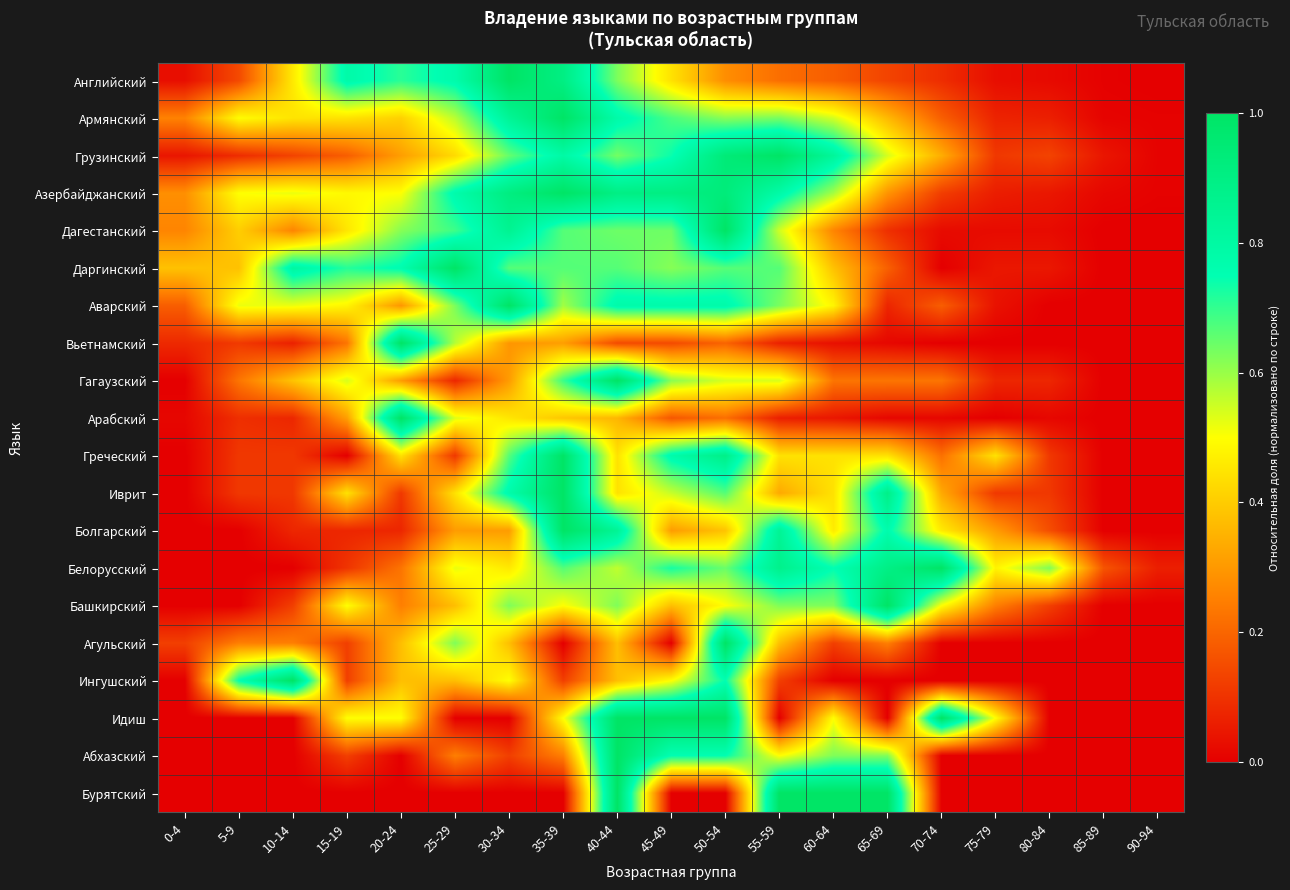

Reading left to right, extract all data points from this chart.

Английский: 0-4=0.0	5-9=0.1	10-14=0.5	15-19=0.8	20-24=0.7	25-29=0.8	30-34=1.0	35-39=0.9	40-44=0.6	45-49=0.4	50-54=0.3	55-59=0.2	60-64=0.2	65-69=0.1	70-74=0.1	75-79=0.0	80-84=0.0	85-89=0.0	90-94=0.0
Армянский: 0-4=0.3	5-9=0.5	10-14=0.4	15-19=0.4	20-24=0.4	25-29=0.6	30-34=0.8	35-39=1.0	40-44=0.8	45-49=0.7	50-54=0.6	55-59=0.6	60-64=0.5	65-69=0.4	70-74=0.2	75-79=0.1	80-84=0.1	85-89=0.0	90-94=0.0
Грузинский: 0-4=0.0	5-9=0.1	10-14=0.1	15-19=0.2	20-24=0.3	25-29=0.4	30-34=0.7	35-39=0.8	40-44=0.6	45-49=0.7	50-54=0.9	55-59=1.0	60-64=0.8	65-69=0.5	70-74=0.3	75-79=0.1	80-84=0.1	85-89=0.0	90-94=0.0
Азербайджанский: 0-4=0.3	5-9=0.5	10-14=0.5	15-19=0.5	20-24=0.5	25-29=0.8	30-34=0.9	35-39=1.0	40-44=0.9	45-49=0.9	50-54=0.9	55-59=0.8	60-64=0.6	65-69=0.3	70-74=0.1	75-79=0.1	80-84=0.0	85-89=0.0	90-94=0.0
Дагестанский: 0-4=0.3	5-9=0.4	10-14=0.3	15-19=0.5	20-24=0.6	25-29=0.7	30-34=0.9	35-39=0.7	40-44=0.6	45-49=0.6	50-54=1.0	55-59=0.5	60-64=0.3	65-69=0.1	70-74=0.0	75-79=0.0	80-84=0.0	85-89=0.0	90-94=0.0
Даргинский: 0-4=0.4	5-9=0.4	10-14=0.8	15-19=0.7	20-24=0.8	25-29=1.0	30-34=0.7	35-39=0.7	40-44=0.7	45-49=0.6	50-54=0.7	55-59=0.7	60-64=0.4	65-69=0.2	70-74=0.0	75-79=0.0	80-84=0.0	85-89=0.0	90-94=0.0
Аварский: 0-4=0.2	5-9=0.5	10-14=0.5	15-19=0.5	20-24=0.3	25-29=0.6	30-34=1.0	35-39=0.6	40-44=0.8	45-49=0.8	50-54=0.8	55-59=0.6	60-64=0.5	65-69=0.1	70-74=0.2	75-79=0.0	80-84=0.0	85-89=0.0	90-94=0.0
Вьетнамский: 0-4=0.1	5-9=0.1	10-14=0.1	15-19=0.2	20-24=1.0	25-29=0.6	30-34=0.3	35-39=0.3	40-44=0.1	45-49=0.1	50-54=0.2	55-59=0.1	60-64=0.0	65-69=0.0	70-74=0.0	75-79=0.0	80-84=0.0	85-89=0.0	90-94=0.0
Гагаузский: 0-4=0.0	5-9=0.2	10-14=0.4	15-19=0.5	20-24=0.3	25-29=0.1	30-34=0.3	35-39=0.7	40-44=1.0	45-49=0.6	50-54=0.5	55-59=0.5	60-64=0.2	65-69=0.2	70-74=0.2	75-79=0.1	80-84=0.1	85-89=0.0	90-94=0.0
Арабский: 0-4=0.0	5-9=0.1	10-14=0.1	15-19=0.3	20-24=1.0	25-29=0.5	30-34=0.5	35-39=0.4	40-44=0.4	45-49=0.2	50-54=0.2	55-59=0.1	60-64=0.0	65-69=0.0	70-74=0.0	75-79=0.0	80-84=0.0	85-89=0.0	90-94=0.0
Греческий: 0-4=0.0	5-9=0.1	10-14=0.1	15-19=0.0	20-24=0.4	25-29=0.1	30-34=0.7	35-39=1.0	40-44=0.4	45-49=0.8	50-54=0.9	55-59=0.4	60-64=0.4	65-69=0.4	70-74=0.2	75-79=0.4	80-84=0.1	85-89=0.0	90-94=0.0
Иврит: 0-4=0.0	5-9=0.1	10-14=0.1	15-19=0.4	20-24=0.1	25-29=0.4	30-34=0.8	35-39=1.0	40-44=0.4	45-49=0.6	50-54=0.7	55-59=0.3	60-64=0.4	65-69=0.9	70-74=0.3	75-79=0.1	80-84=0.1	85-89=0.0	90-94=0.0
Болгарский: 0-4=0.0	5-9=0.0	10-14=0.1	15-19=0.1	20-24=0.1	25-29=0.3	30-34=0.3	35-39=1.0	40-44=0.8	45-49=0.3	50-54=0.4	55-59=0.8	60-64=0.5	65-69=0.8	70-74=0.5	75-79=0.3	80-84=0.2	85-89=0.0	90-94=0.0
Белорусский: 0-4=0.0	5-9=0.0	10-14=0.0	15-19=0.1	20-24=0.2	25-29=0.5	30-34=0.5	35-39=0.7	40-44=0.6	45-49=0.7	50-54=0.6	55-59=0.9	60-64=0.8	65-69=0.9	70-74=1.0	75-79=0.5	80-84=0.6	85-89=0.2	90-94=0.1
Башкирский: 0-4=0.0	5-9=0.0	10-14=0.1	15-19=0.5	20-24=0.2	25-29=0.4	30-34=0.6	35-39=0.5	40-44=0.6	45-49=0.4	50-54=0.5	55-59=0.6	60-64=0.6	65-69=1.0	70-74=0.5	75-79=0.2	80-84=0.1	85-89=0.0	90-94=0.0
Агульский: 0-4=0.1	5-9=0.2	10-14=0.2	15-19=0.1	20-24=0.4	25-29=0.6	30-34=0.4	35-39=0.0	40-44=0.4	45-49=0.0	50-54=1.0	55-59=0.4	60-64=0.1	65-69=0.2	70-74=0.0	75-79=0.0	80-84=0.0	85-89=0.0	90-94=0.0
Ингушский: 0-4=0.0	5-9=0.8	10-14=1.0	15-19=0.1	20-24=0.4	25-29=0.4	30-34=0.5	35-39=0.1	40-44=0.4	45-49=0.5	50-54=0.8	55-59=0.1	60-64=0.0	65-69=0.0	70-74=0.0	75-79=0.0	80-84=0.0	85-89=0.0	90-94=0.0
Идиш: 0-4=0.0	5-9=0.0	10-14=0.0	15-19=0.5	20-24=0.5	25-29=0.0	30-34=0.0	35-39=0.5	40-44=1.0	45-49=1.0	50-54=1.0	55-59=0.0	60-64=0.5	65-69=0.0	70-74=1.0	75-79=0.5	80-84=0.0	85-89=0.0	90-94=0.0
Абхазский: 0-4=0.0	5-9=0.0	10-14=0.0	15-19=0.1	20-24=0.0	25-29=0.2	30-34=0.1	35-39=0.2	40-44=1.0	45-49=0.8	50-54=0.8	55-59=0.5	60-64=0.6	65-69=0.6	70-74=0.0	75-79=0.0	80-84=0.0	85-89=0.0	90-94=0.0
Бурятский: 0-4=0.0	5-9=0.0	10-14=0.0	15-19=0.0	20-24=0.0	25-29=0.0	30-34=0.0	35-39=0.0	40-44=1.0	45-49=0.0	50-54=0.0	55-59=1.0	60-64=1.0	65-69=1.0	70-74=0.0	75-79=0.0	80-84=0.0	85-89=0.0	90-94=0.0